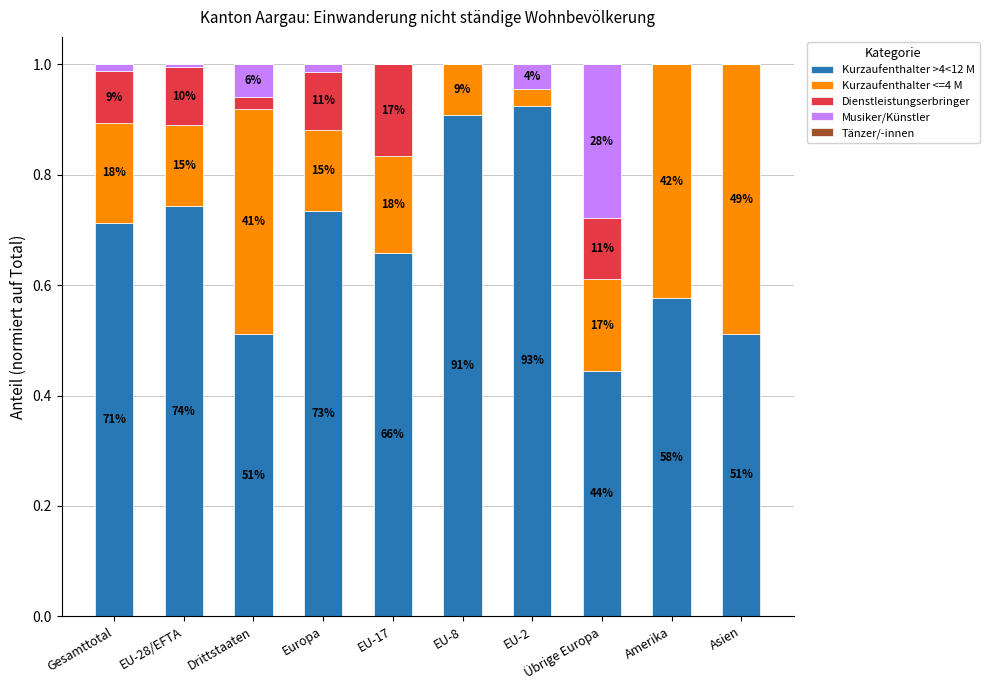

What is the label of the 8th bar from the right?

Drittstaaten